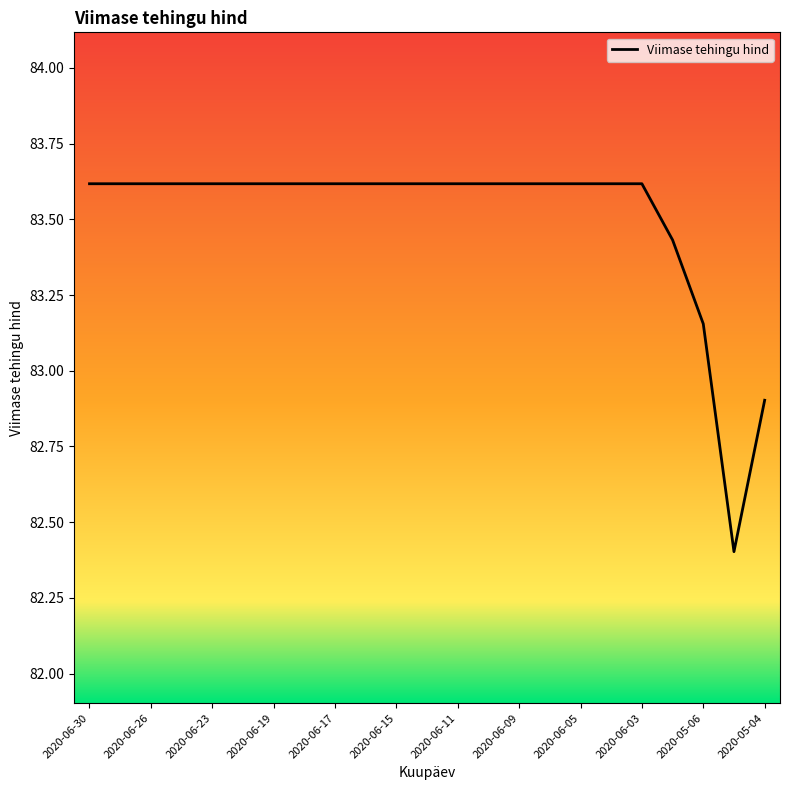

What is the difference between the maximum and minimum values?

1.2